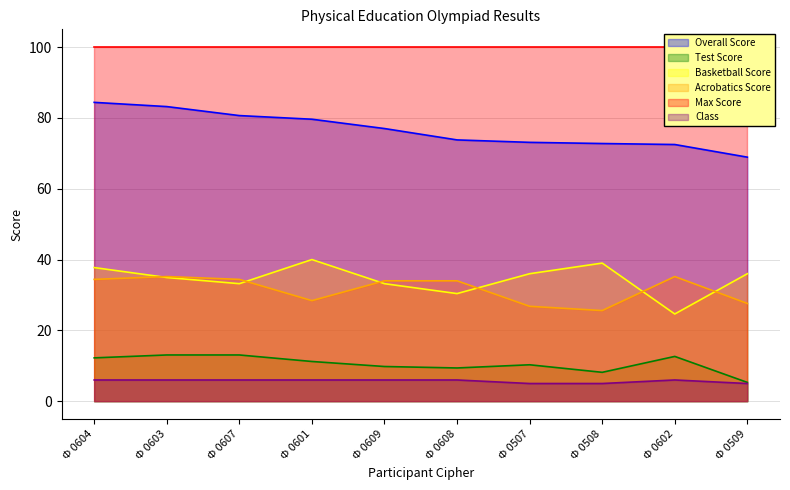

True or false: Overall Score and Class intersect in this chart.

False